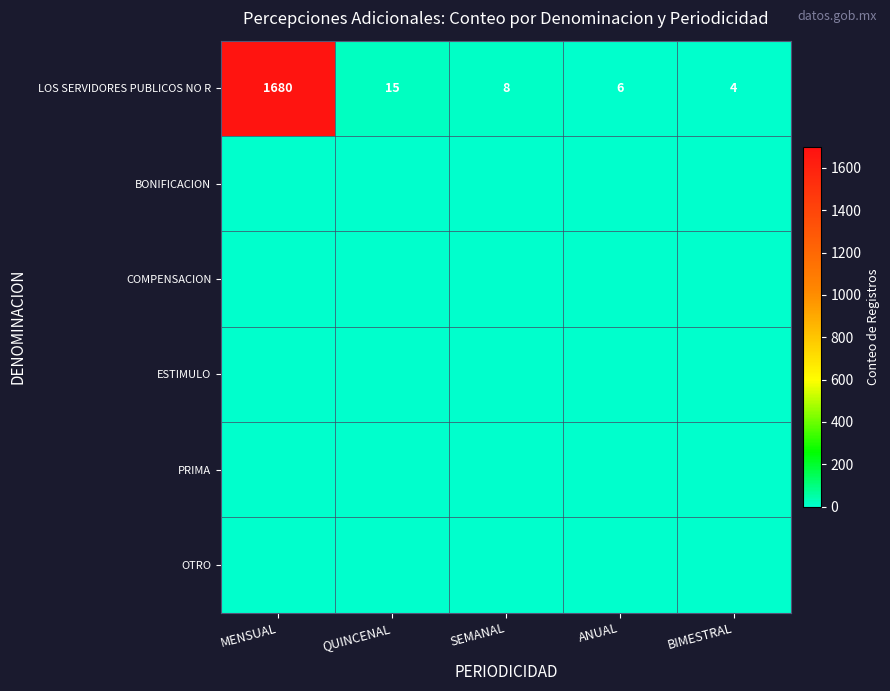

What is the maximum value for LOS SERVIDORES PUBLICOS NO R?

1680